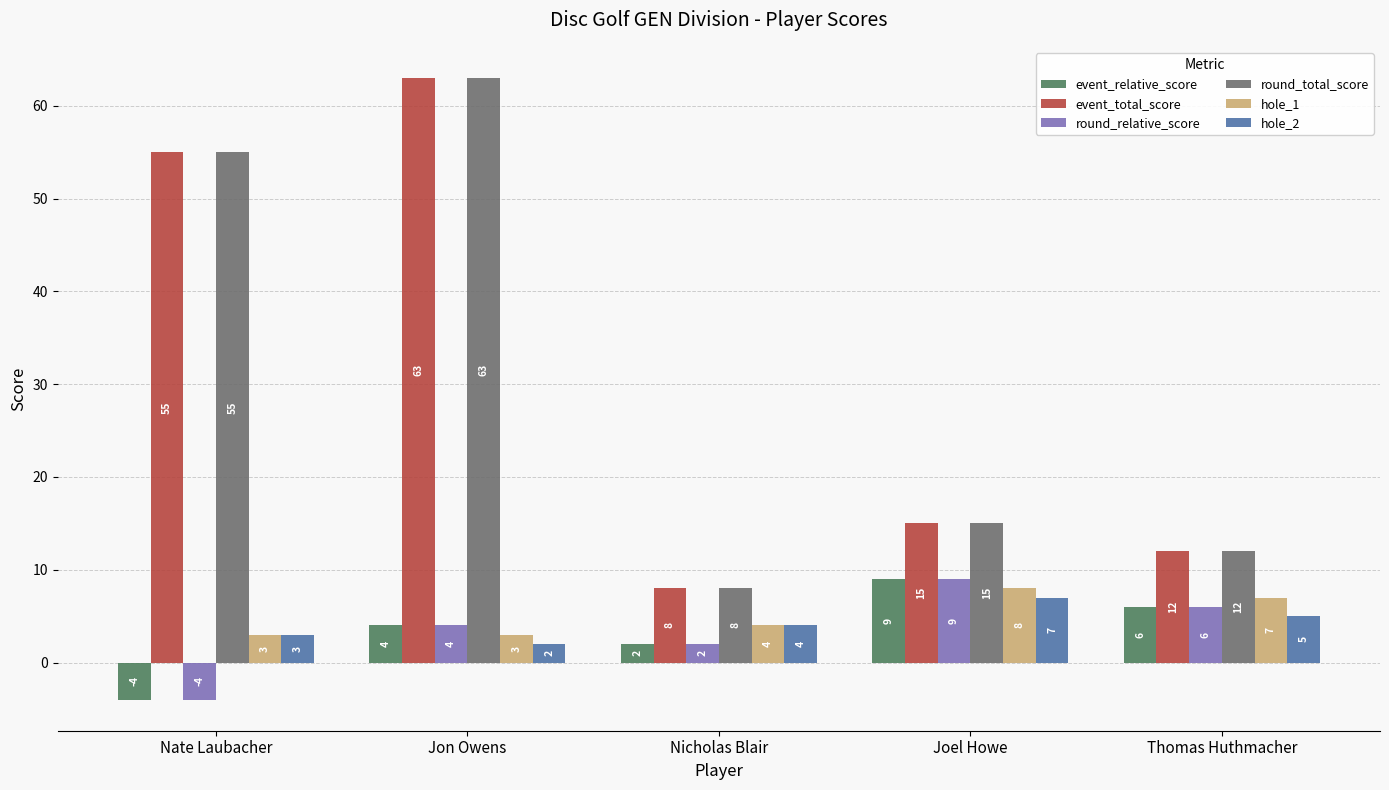

What are all the series names shown in the legend?

event_relative_score, event_total_score, round_relative_score, round_total_score, hole_1, hole_2